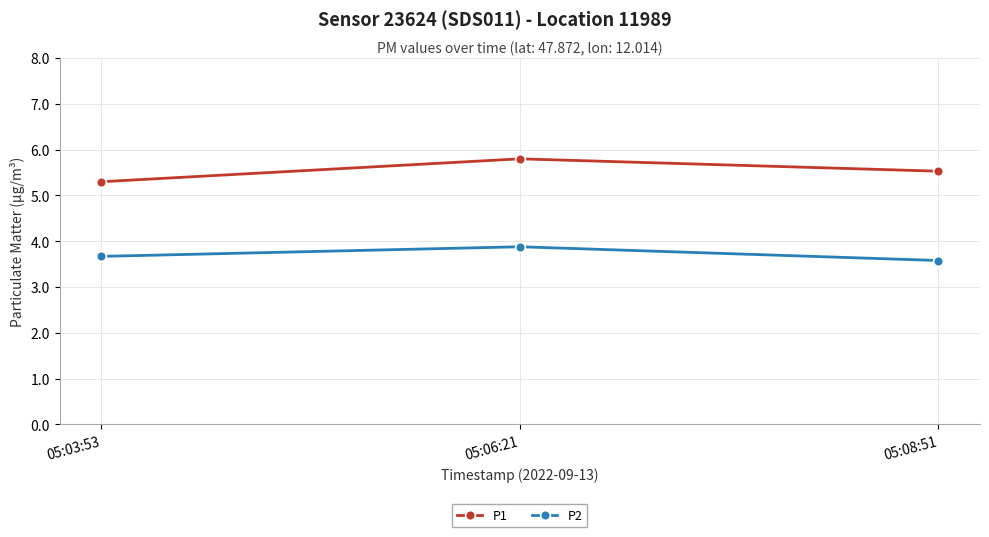

Which series has the largest total across all categories?

P1